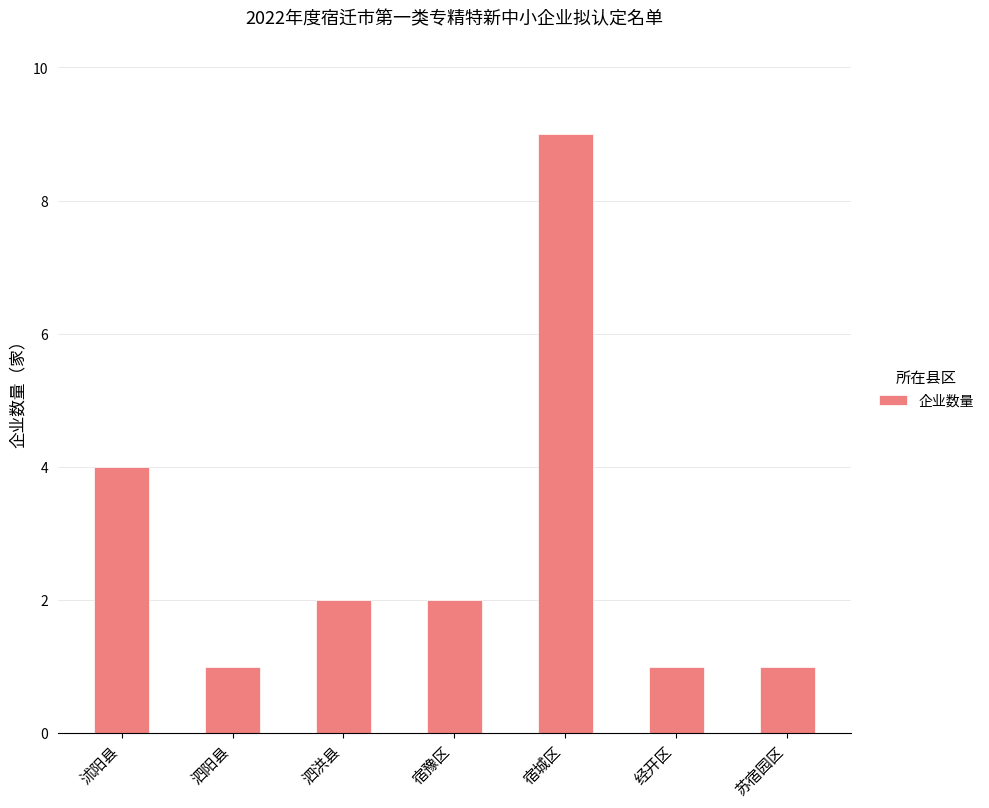

Where does the data first go above 2?

沭阳县